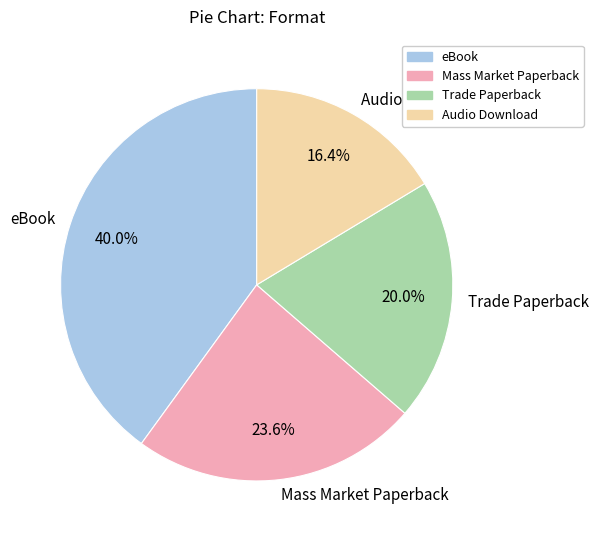

To the nearest percent, what is the difference between the largest and smallest slice percentages?

24%